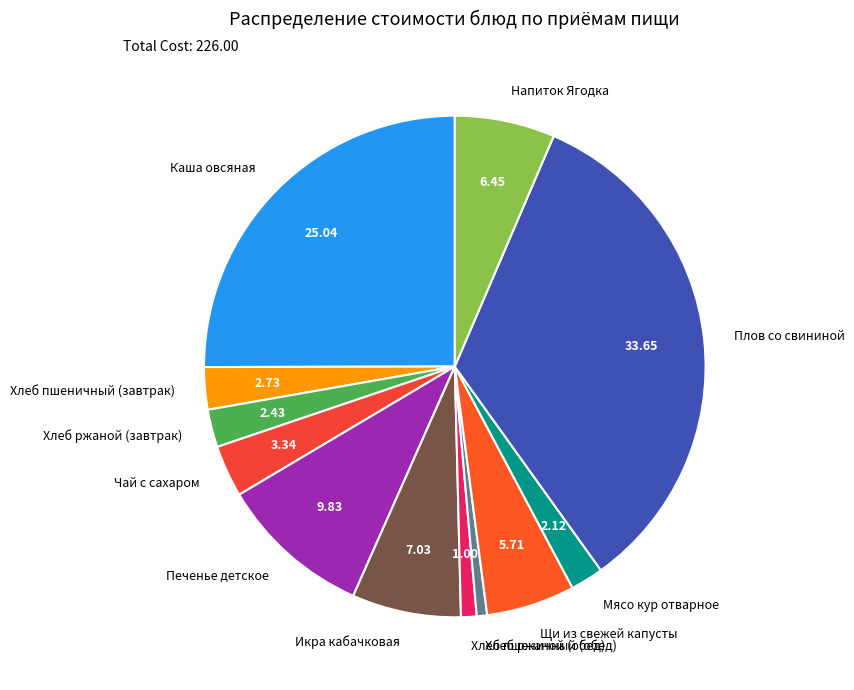

Between Щи из свежей капусты and Мясо кур отварное, which is larger?

Щи из свежей капусты